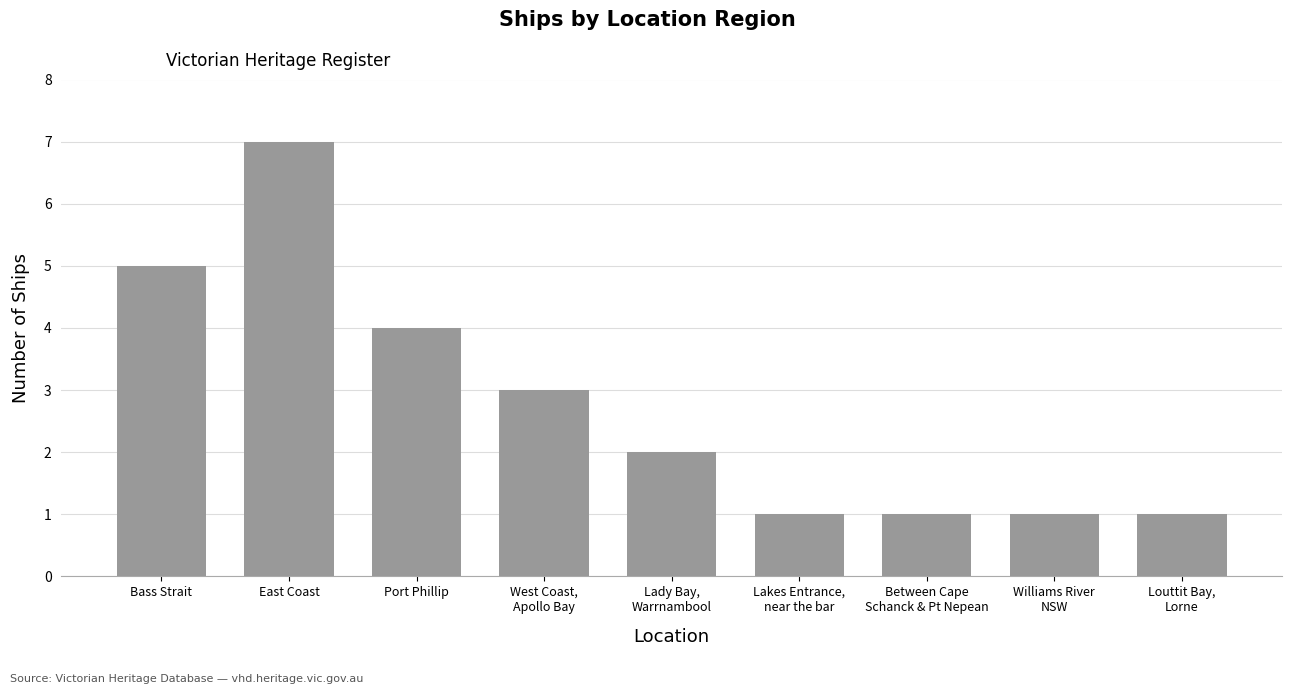

What is the difference between the second highest and second lowest values?

4